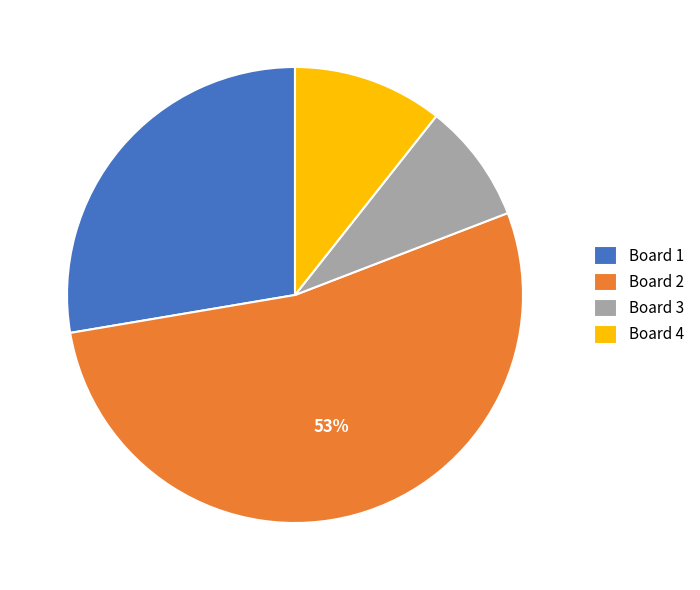

Combined, do Board 3 and Board 2 account for over 50%?

Yes